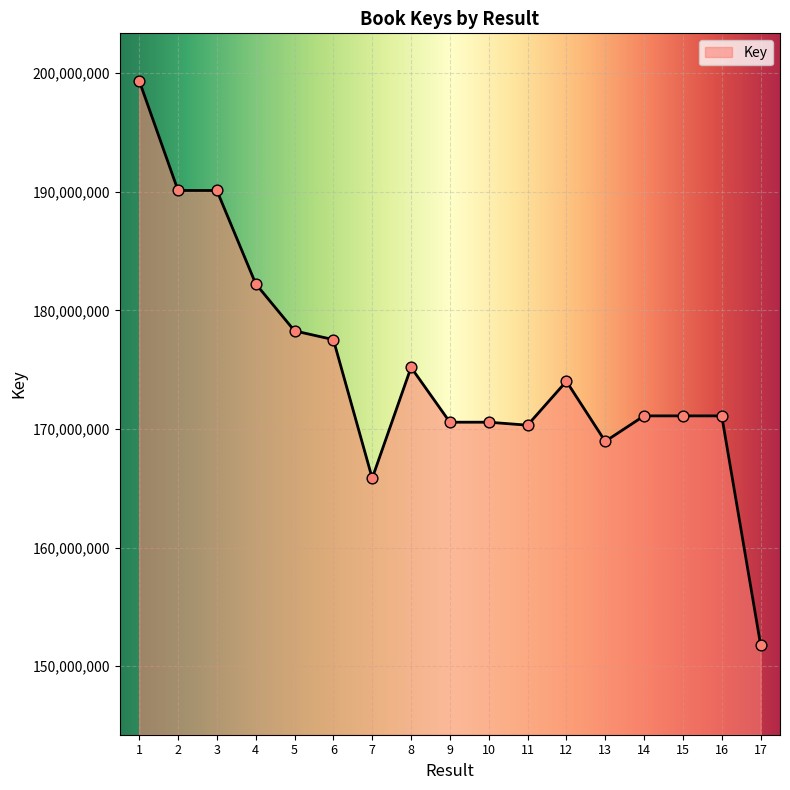

What is the change in value from 1 to 4?

-17126090